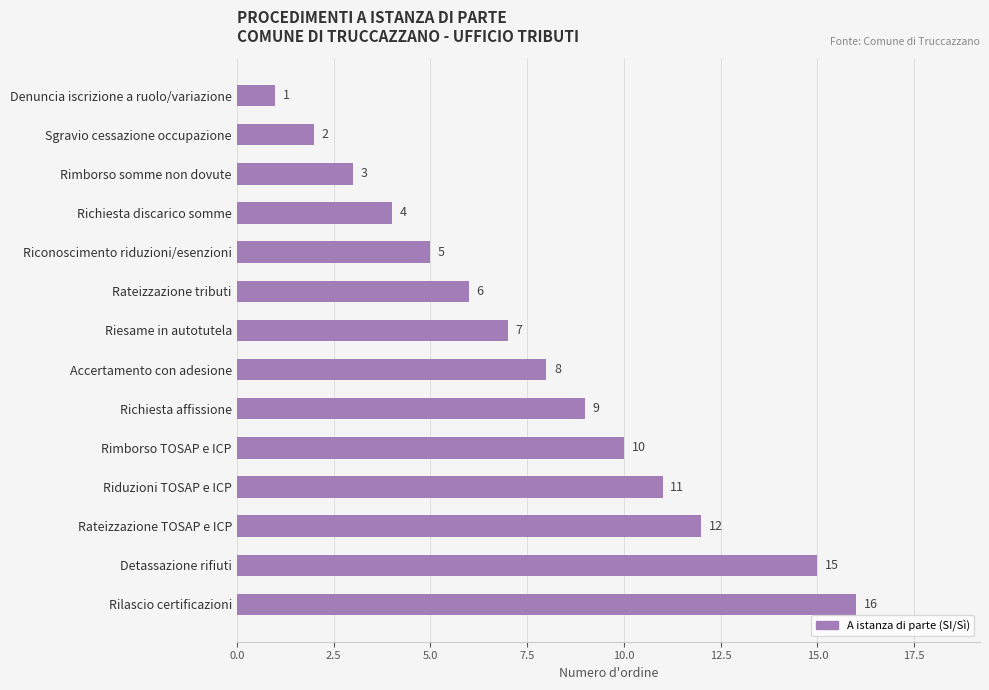

What is the maximum value shown in the chart?

16